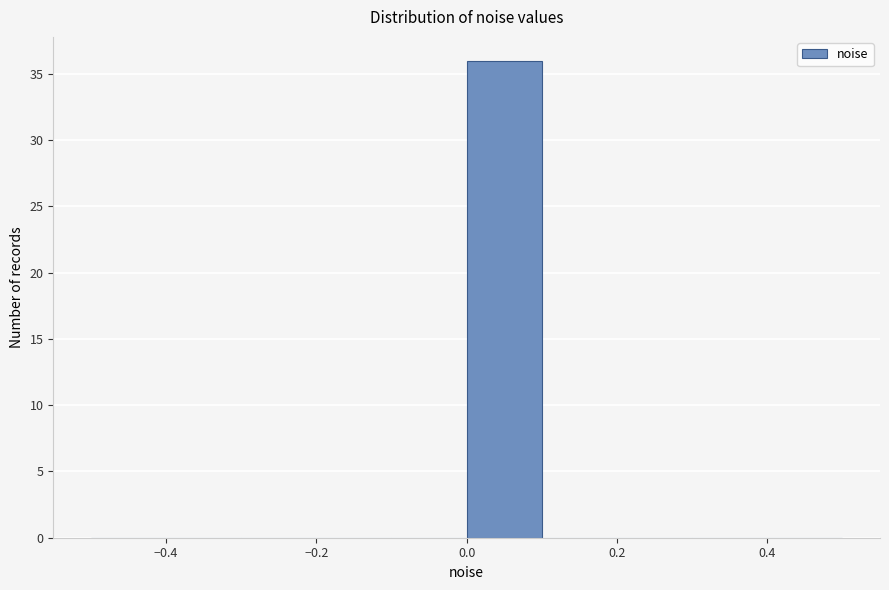

Over which range of the x-axis is the bar tallest?

0.0 to 0.1